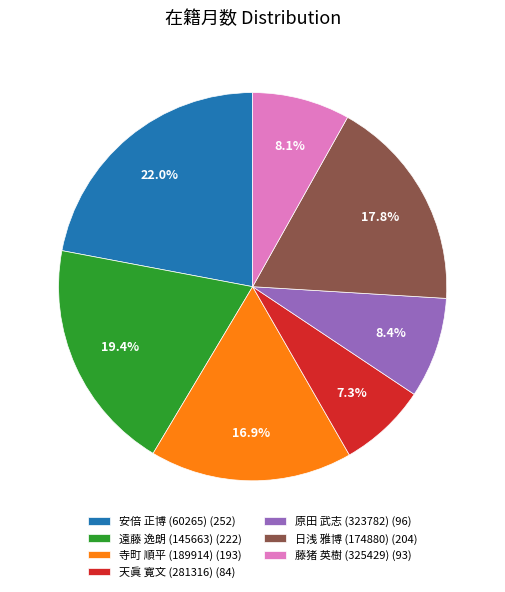

To the nearest percent, what is the average slice percentage?

14%